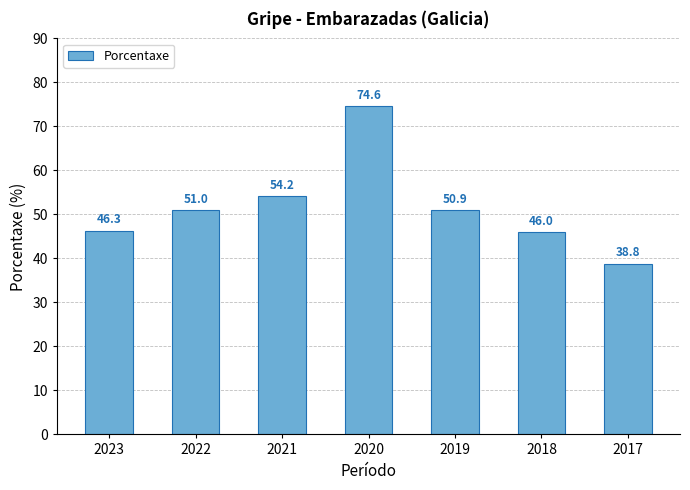

Approximately how many times larger is the value at 2020 compared to 2017?

1.9